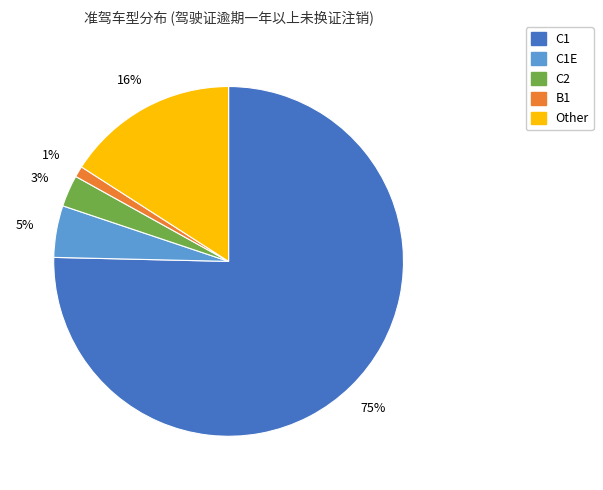

To the nearest percent, what is the difference between the largest and smallest slice percentages?

74%